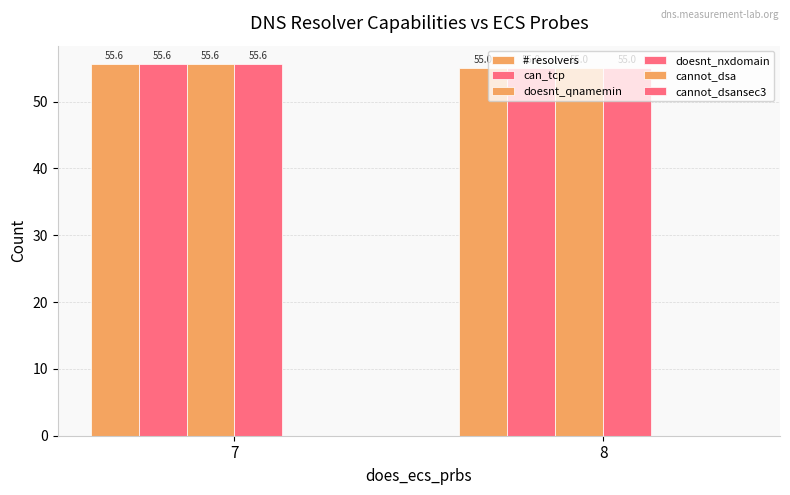

What is the difference between the maximum and minimum values in the doesnt_nxdomain series?

0.6